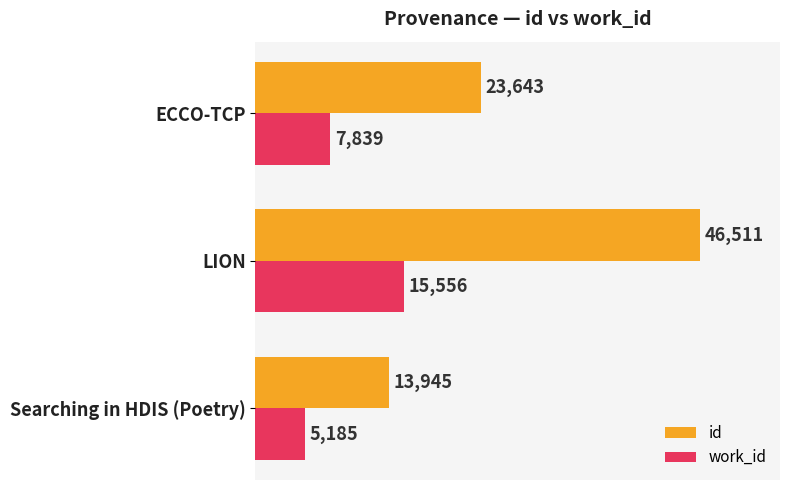

What are all the series names shown in the legend?

id, work_id